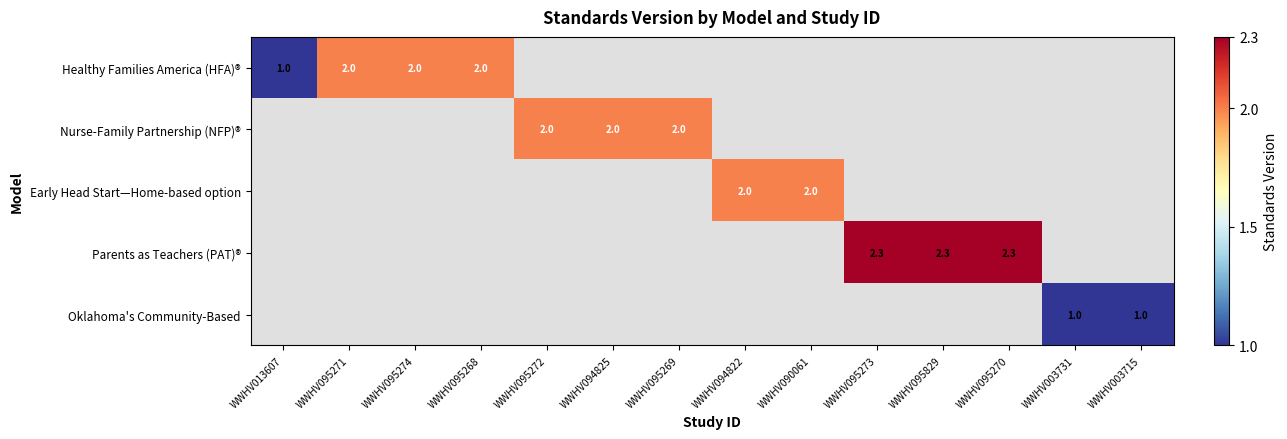

True or false: Healthy Families America (HFA)® has a value of 1.0 at WWHV013607.

True